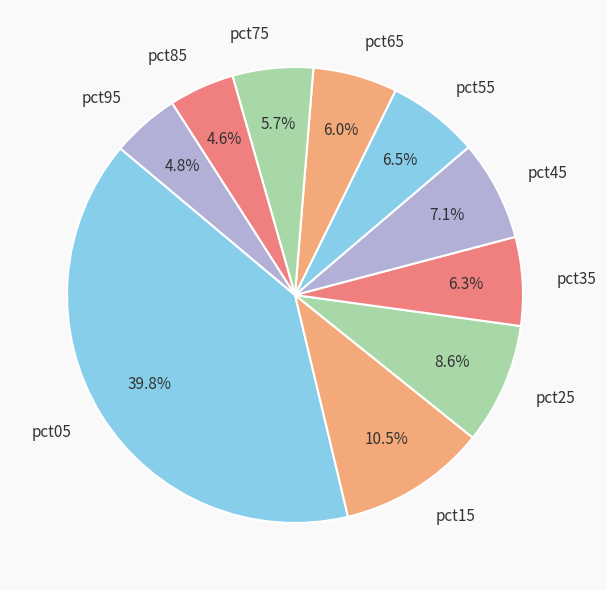

What percentage is NOT represented by pct75?

94.3%